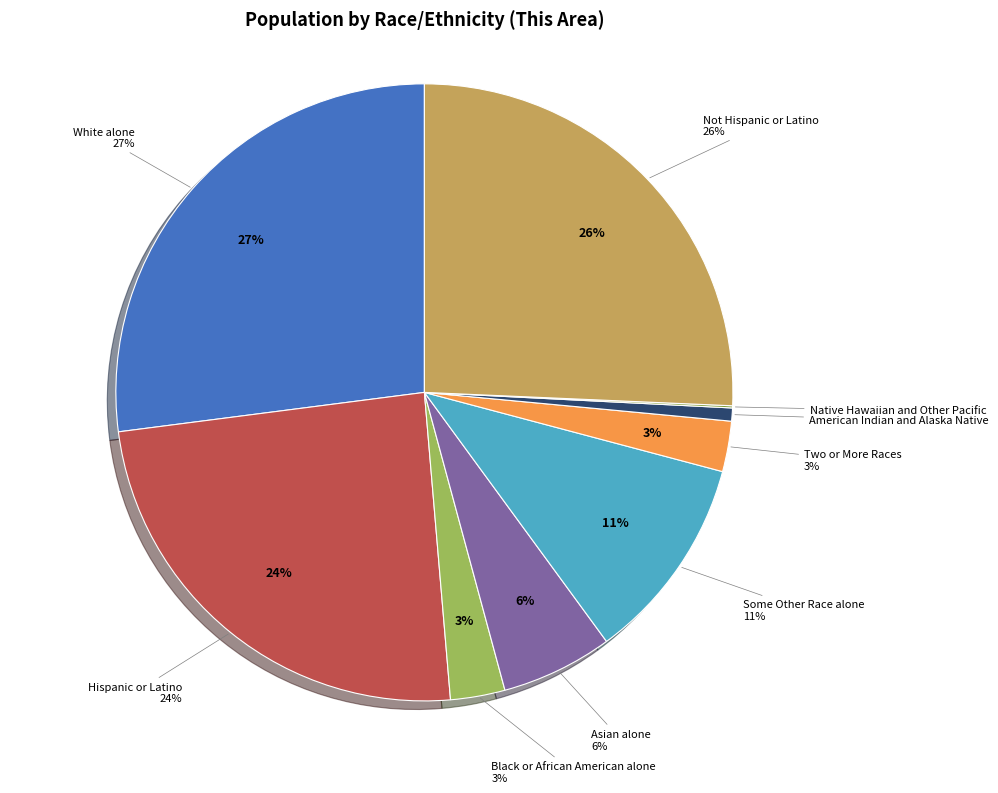

Which category has the smallest portion of the pie?

Native Hawaiian and Other Pacific